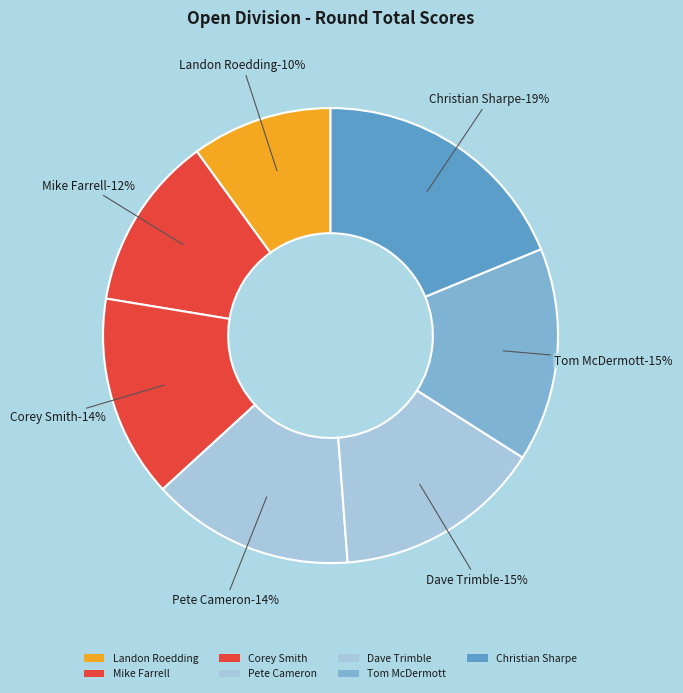

What percentage is the Mike Farrell slice, to the nearest percent?

12%